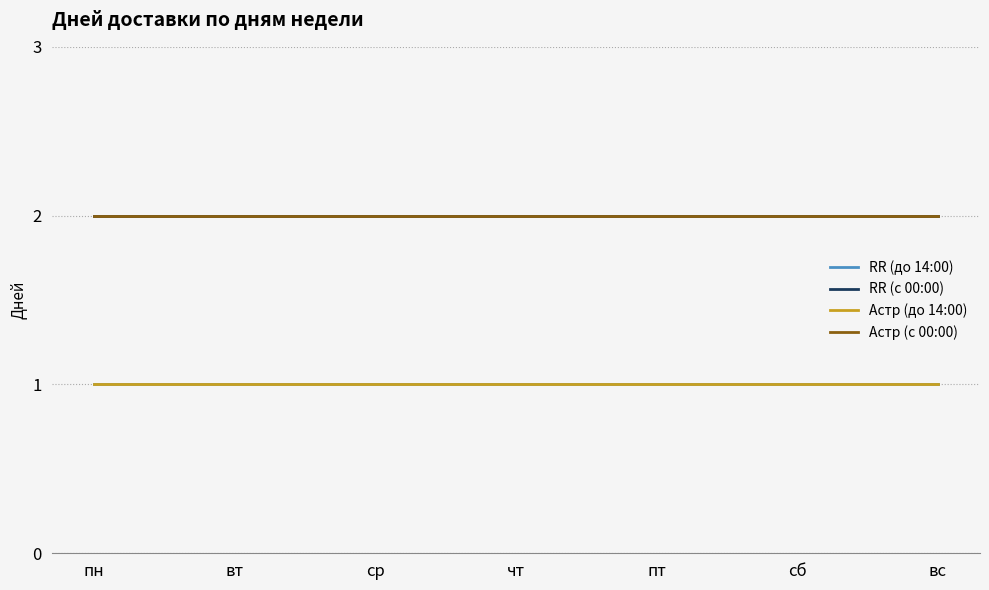

Does the chart display data point markers on the line(s)?

No